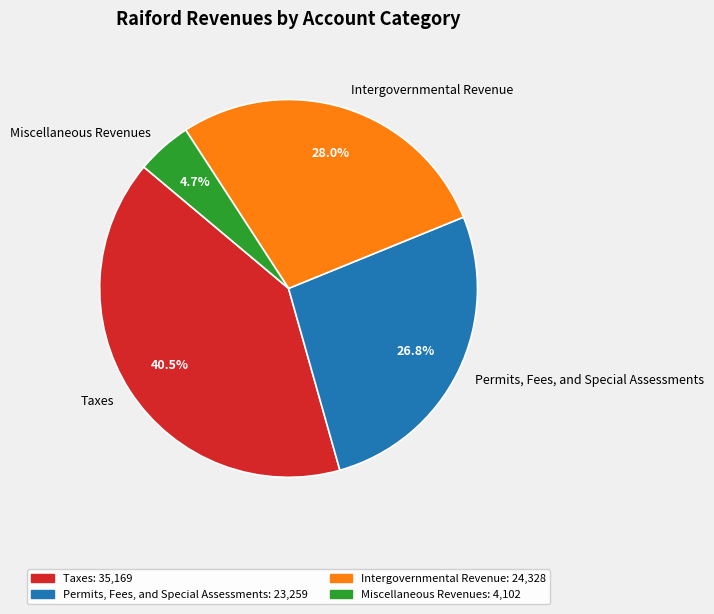

To the nearest percent, what is the difference between the Miscellaneous Revenues and Intergovernmental Revenue slice percentages?

23%